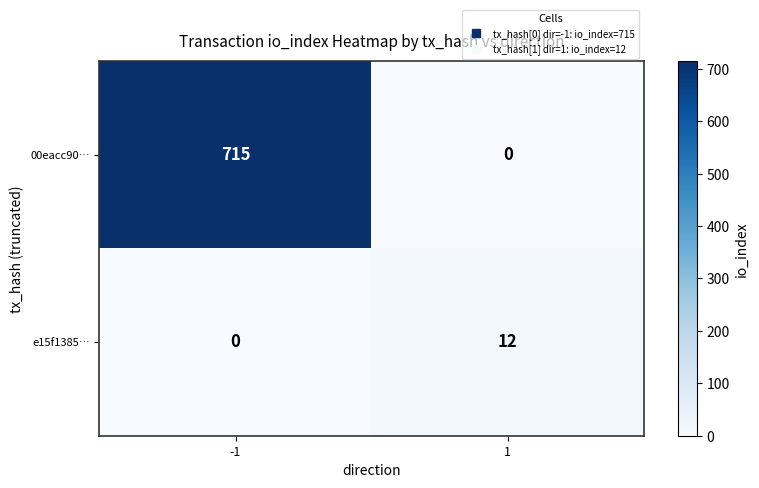

What is the difference between the 00eacc90… values at -1 and 1?

715